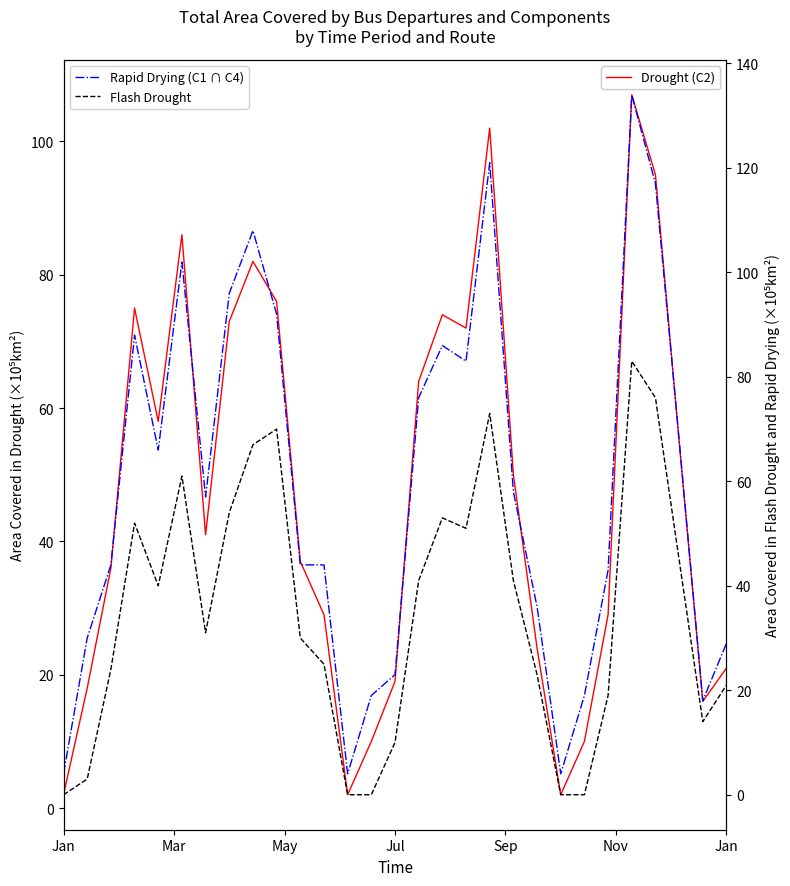

True or false: Flash Drought and Drought (C2) cross at least once.

False